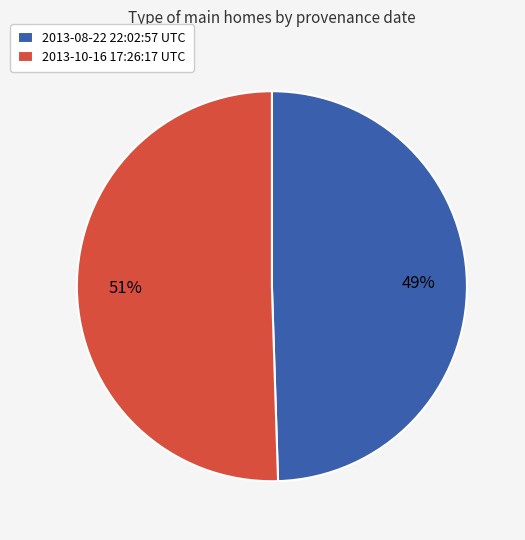

What is the smallest slice in the pie chart?

2013-08-22 22:02:57 UTC